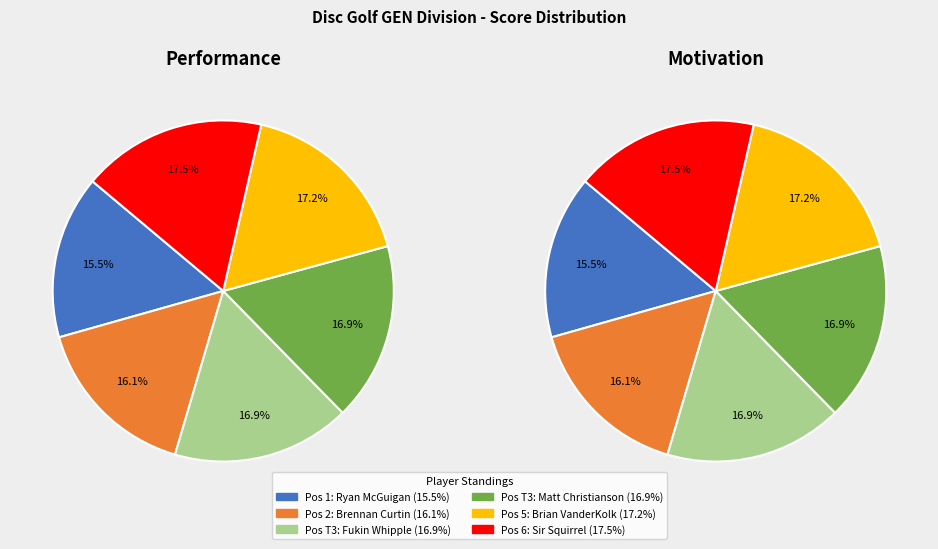

Is there any slice that represents more than half of the pie?

No